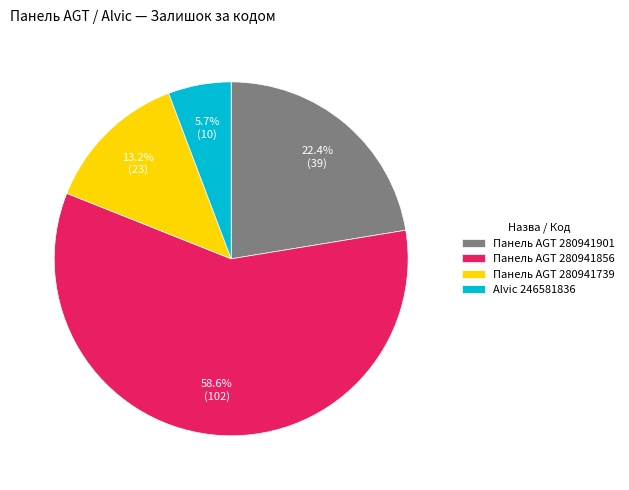

Which slice is the largest?

Панель AGT 280941856